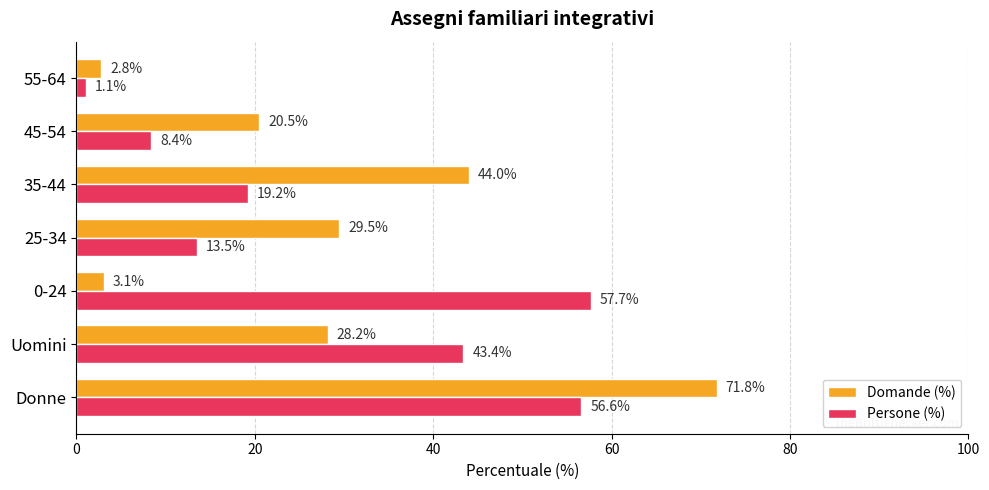

At which label does Persone (%) reach its peak?

0-24